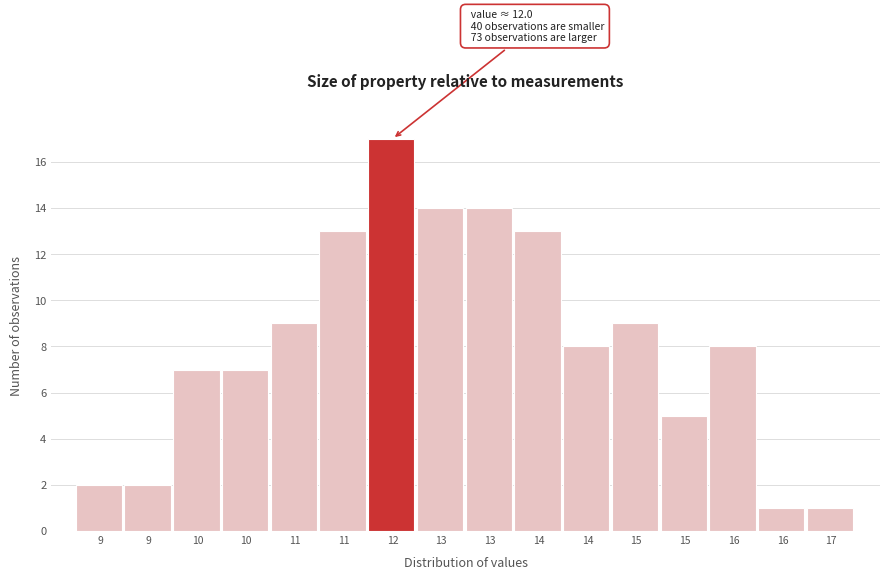

Does the chart contain any negative values?

No